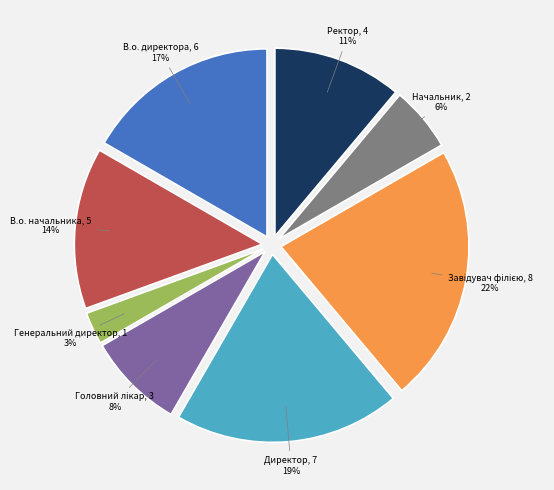

To the nearest percent, what is the difference between the largest and smallest slice percentages?

19%